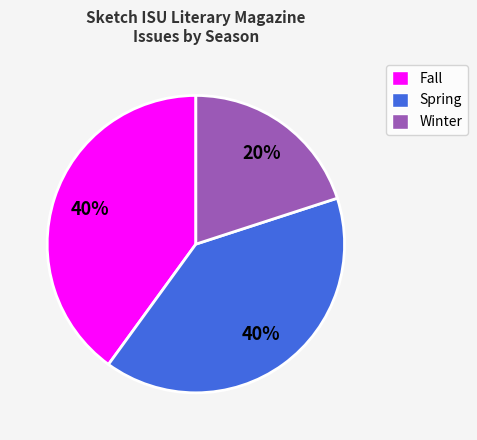

To the nearest percent, what is the average slice percentage?

33%